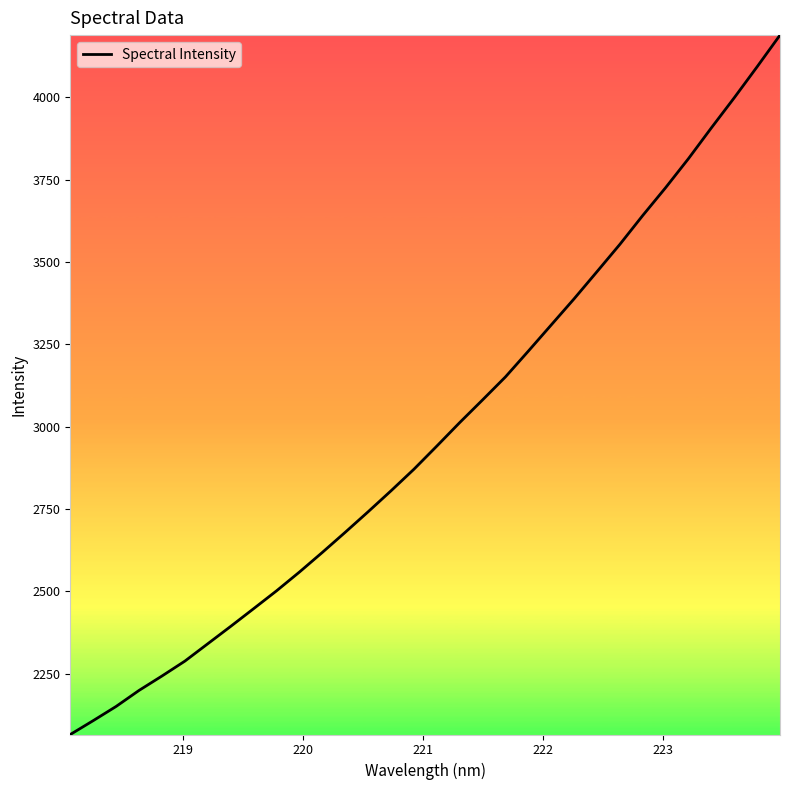

What is the greatest value displayed?

4188.6